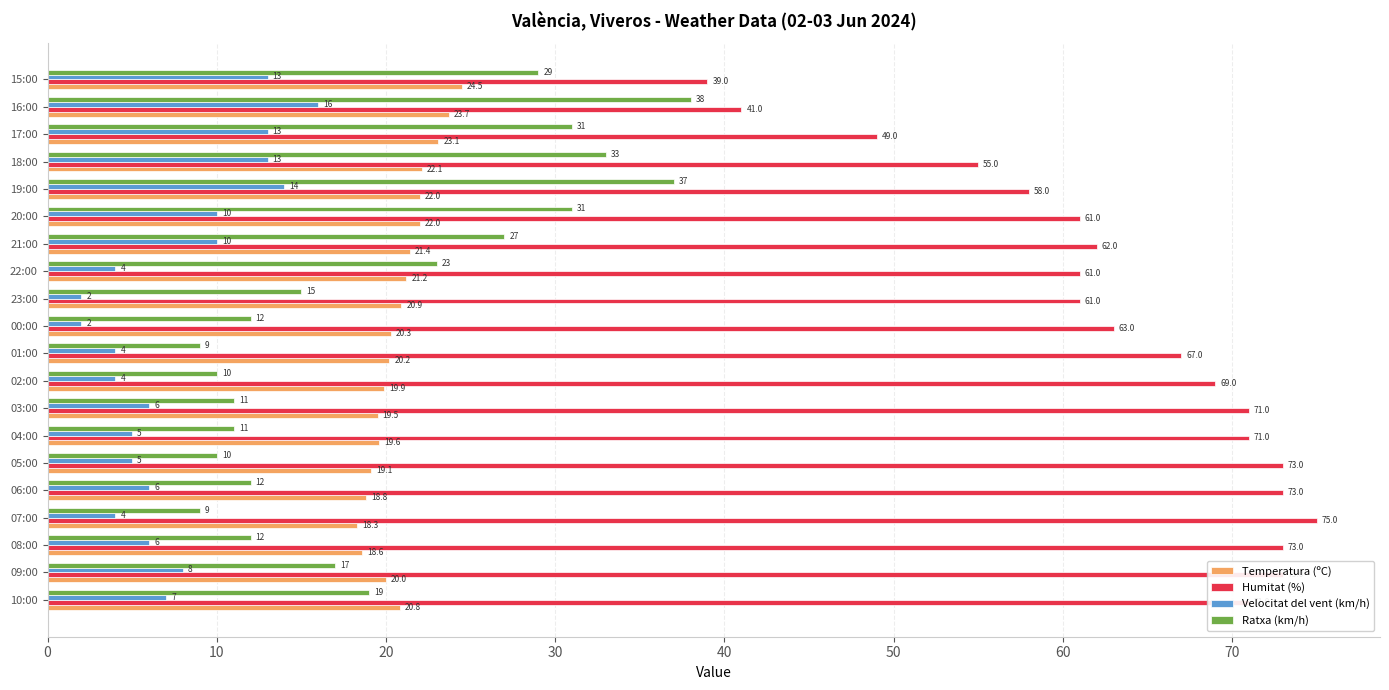

Between 01:00 and 21:00, which series saw the biggest shift?

Ratxa (km/h)